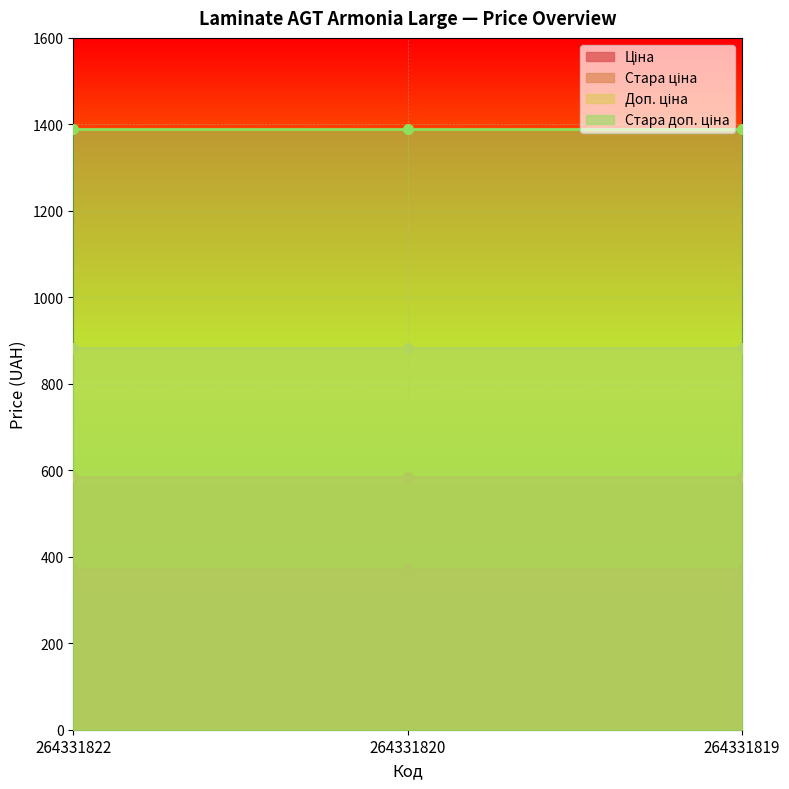

What are all the series names shown in the legend?

Ціна, Стара ціна, Доп. ціна, Стара доп. ціна